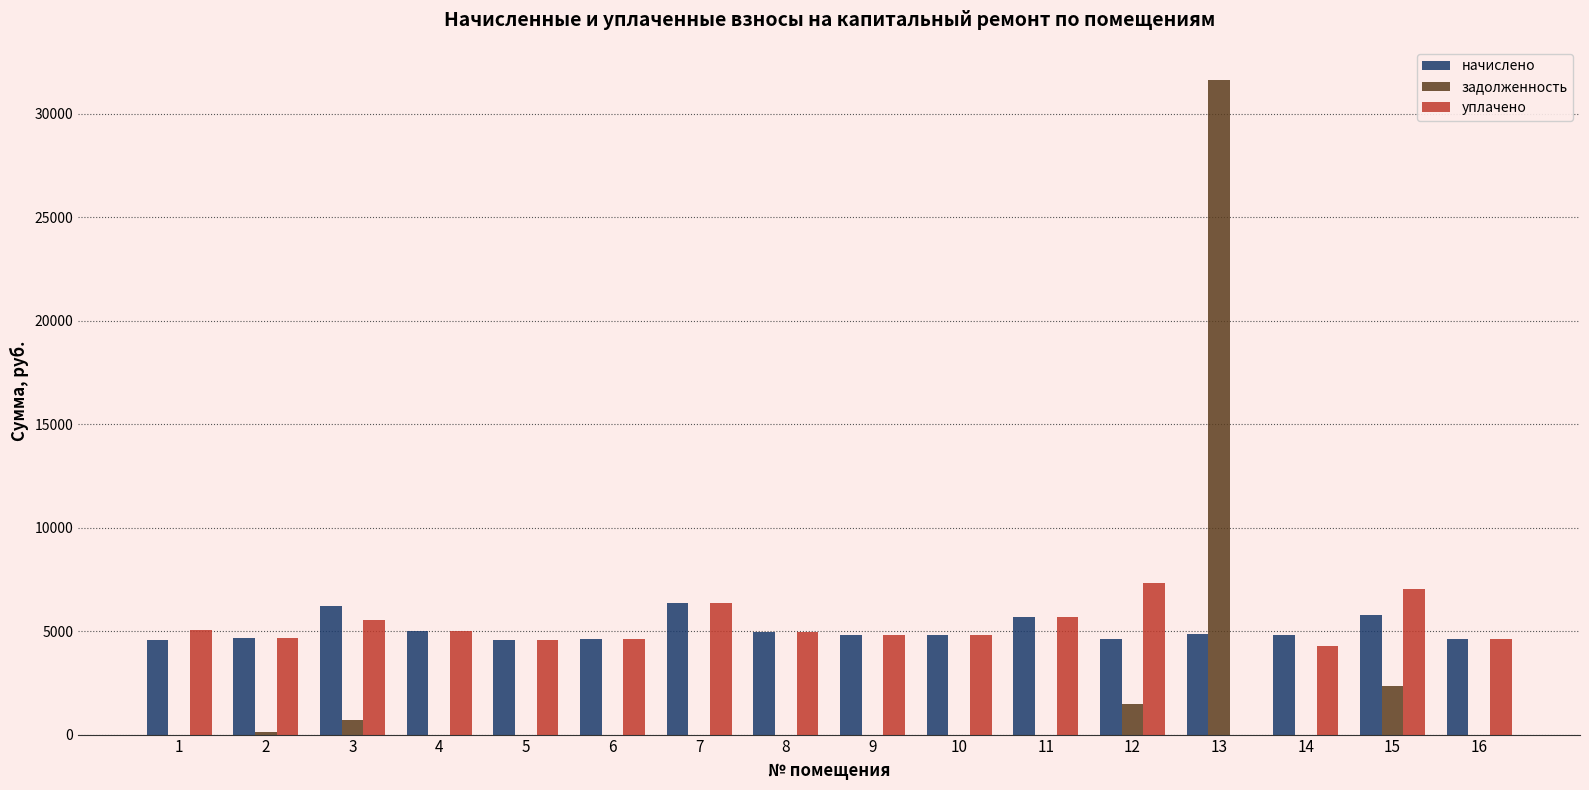

How many groups of bars are there?

16